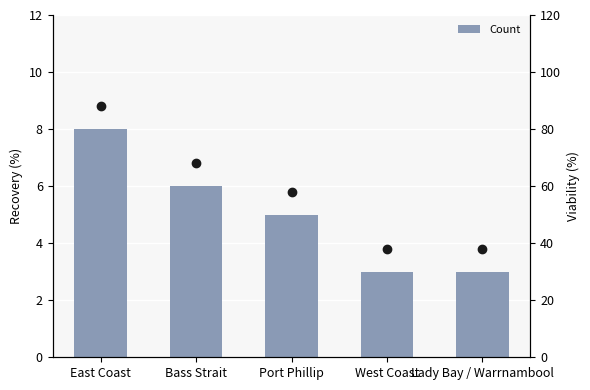

The chart shows a value of 5 at Port Phillip. True or false?

True